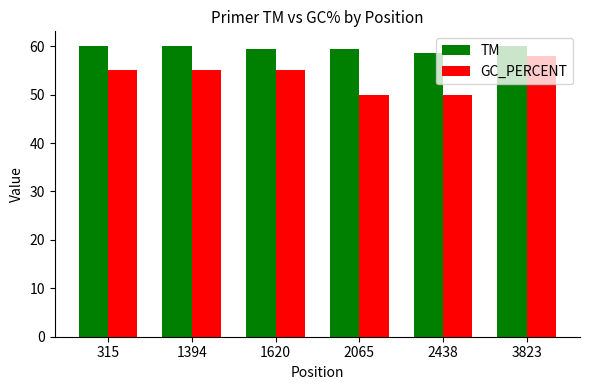

What is the lowest value of the GC_PERCENT series?

50.0